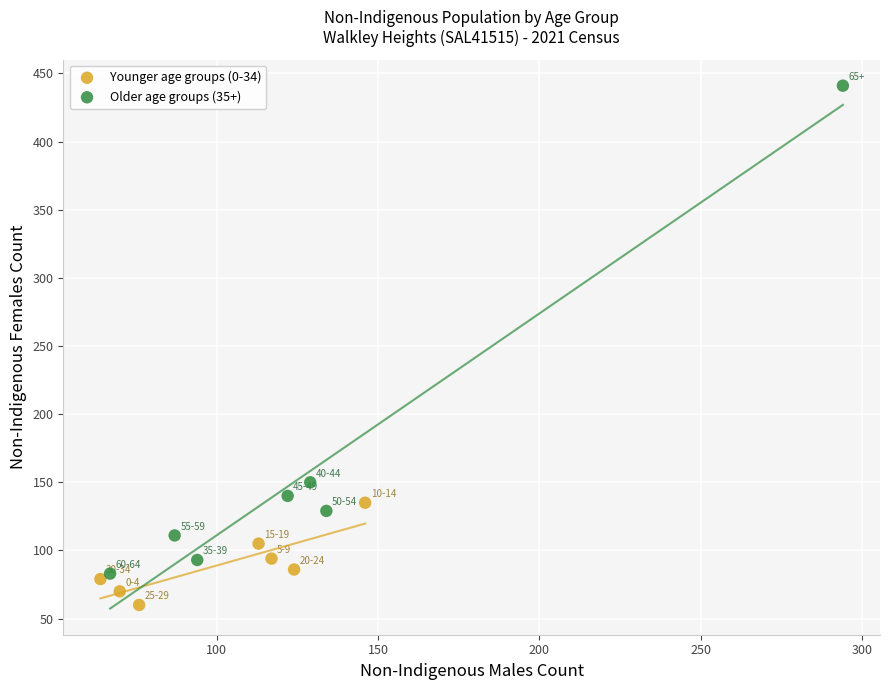

What are all the series names shown in the legend?

Younger age groups (0-34), Older age groups (35+)